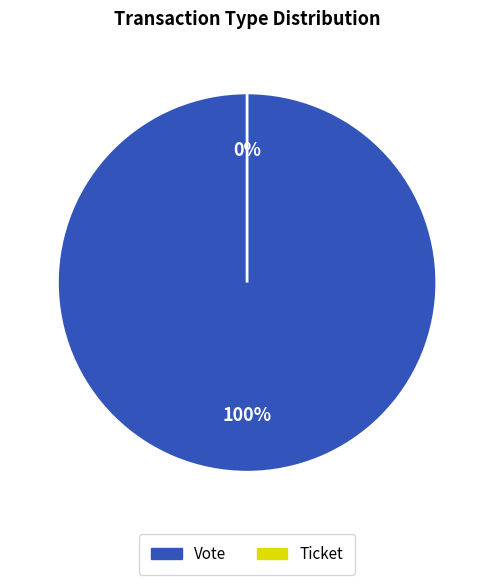

The Ticket slice represents 0% of the pie. True or false?

True